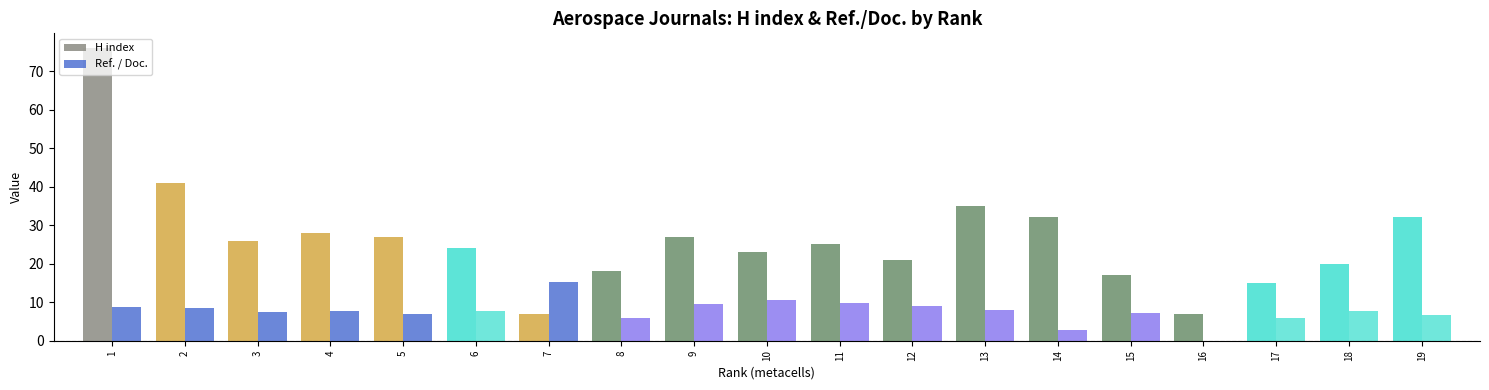

List the labels in order of Ref. / Doc. value, smallest first.

16, 14, 8, 17, 19, 5, 15, 3, 18, 6, 4, 13, 2, 1, 12, 9, 11, 10, 7